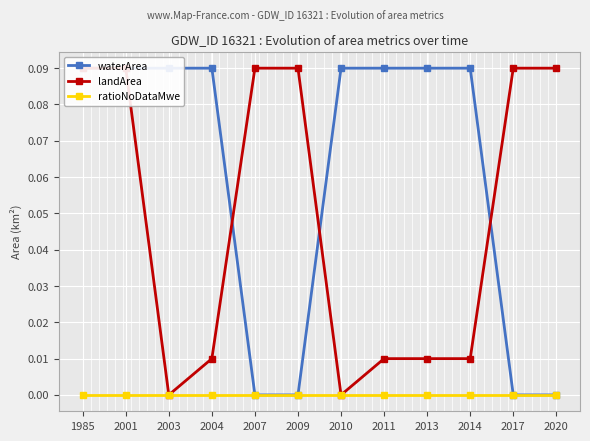

How many lines are shown in the chart?

3